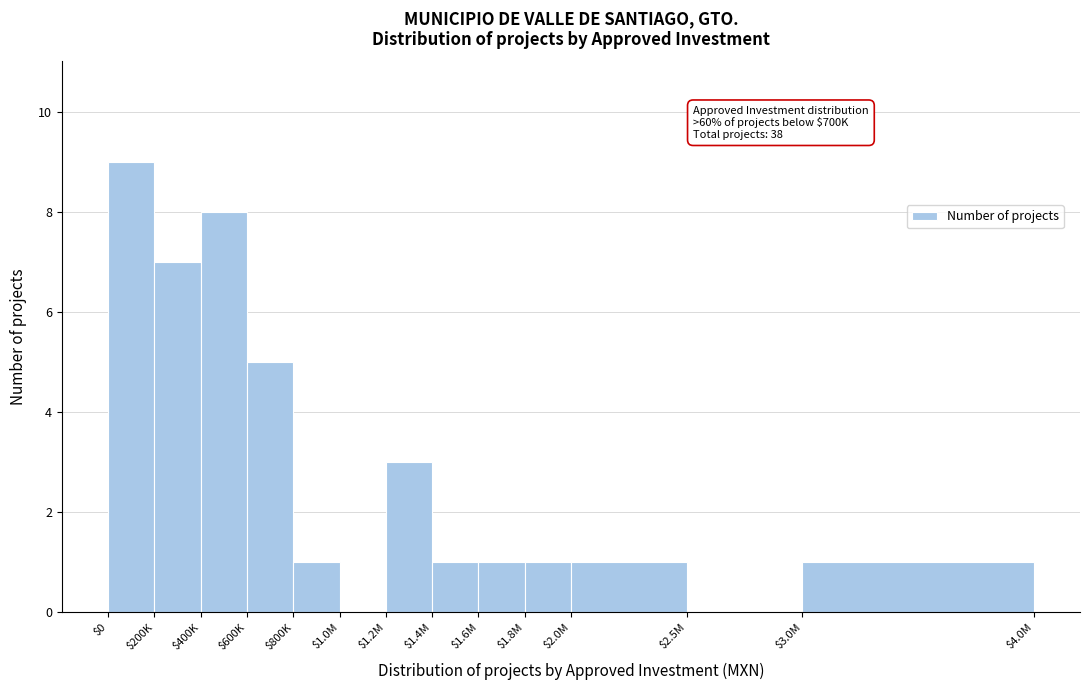

True or false: the data shows 4 at $1.2M.

False